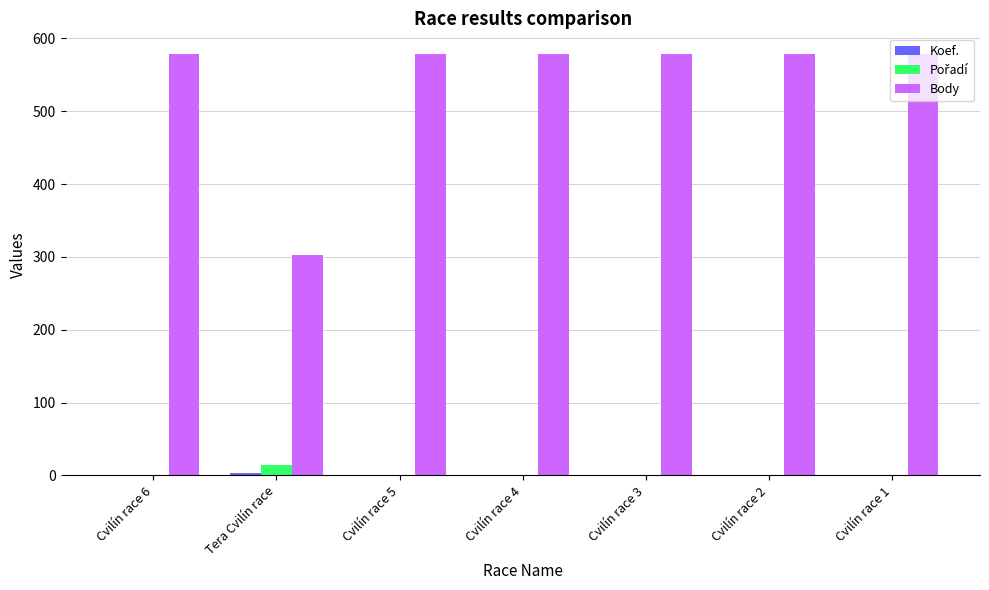

Which series has the largest total across all categories?

Body